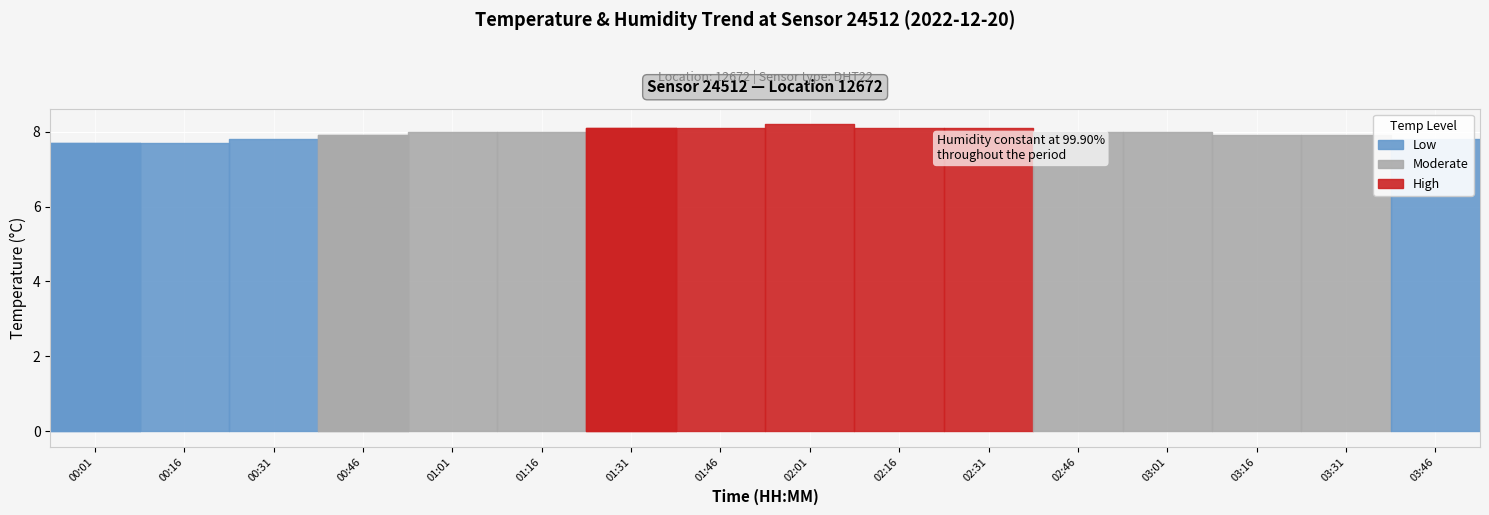

At which label does temperature reach its peak?

02:01